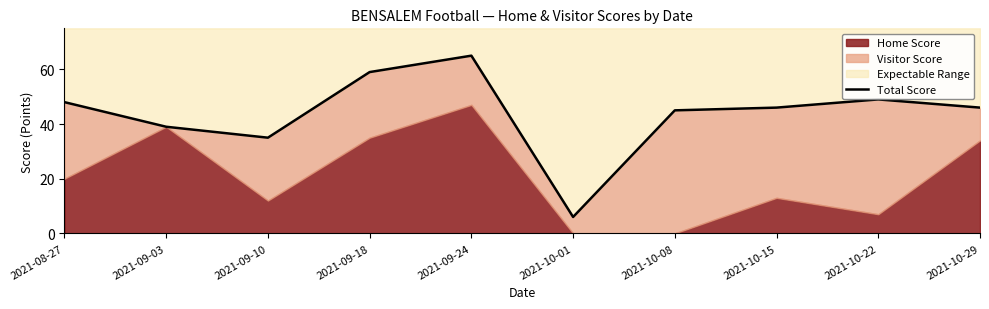

What is the greatest value displayed?

65